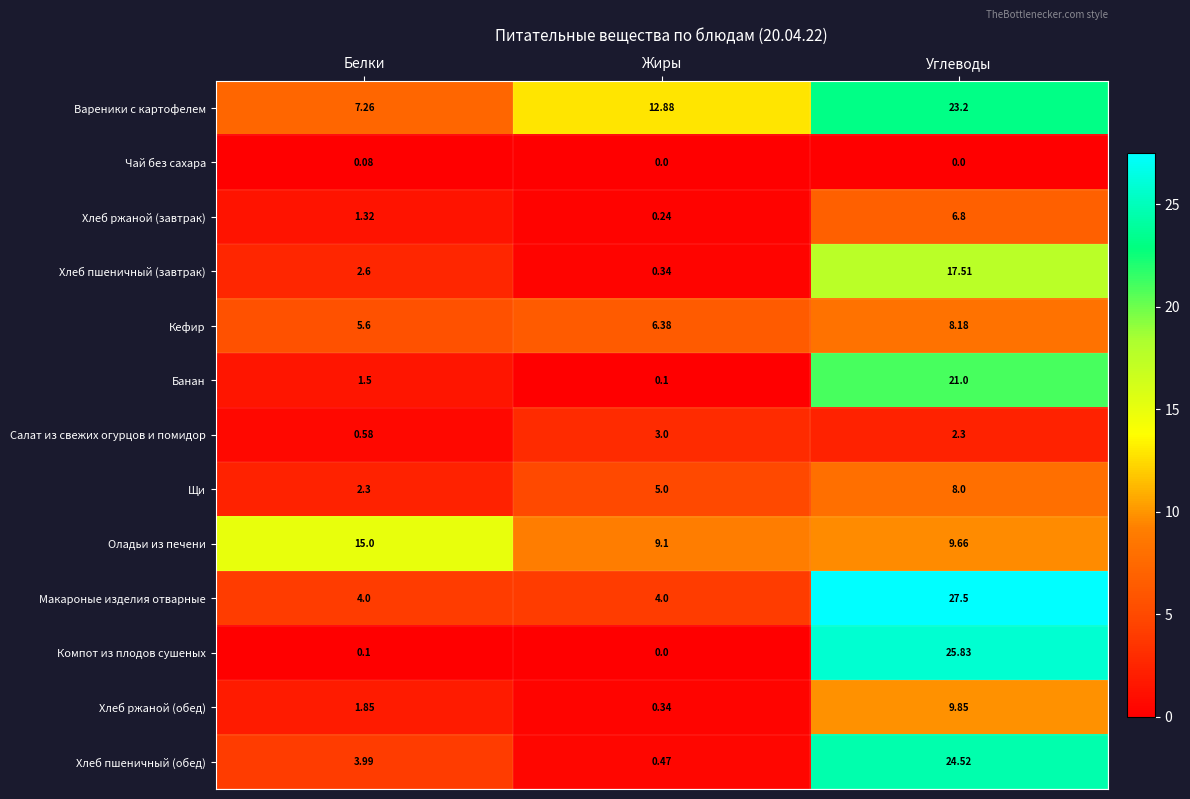

List the series in order of their peak value, highest first.

Макароные изделия отварные, Компот из плодов сушеных, Хлеб пшеничный (обед), Вареники с картофелем, Банан, Хлеб пшеничный (завтрак), Оладьи из печени, Хлеб ржаной (обед), Кефир, Щи, Хлеб ржаной (завтрак), Салат из свежих огурцов и помидор, Чай без сахара